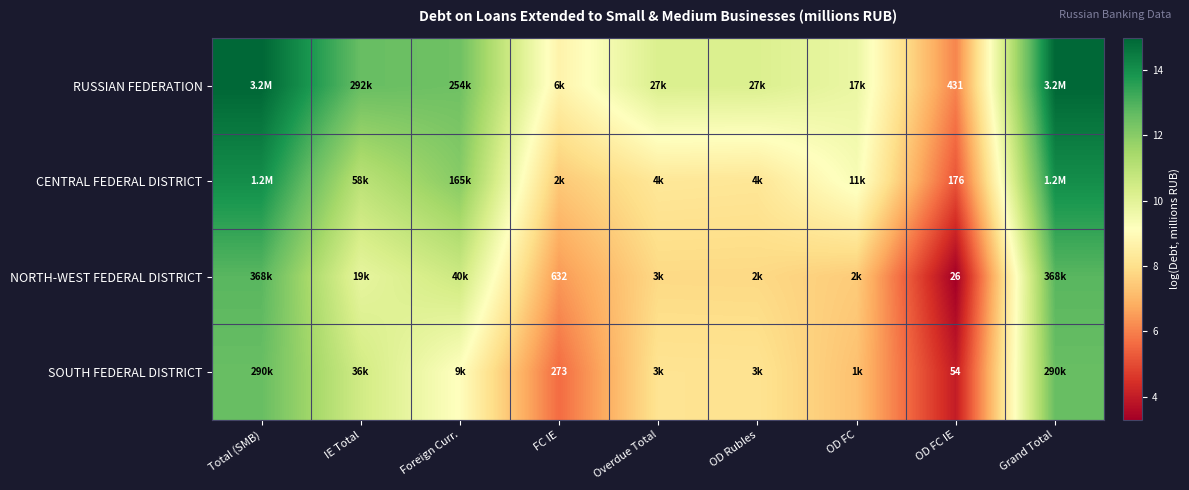

What is the difference between the highest and lowest values at FC IE?

3.1